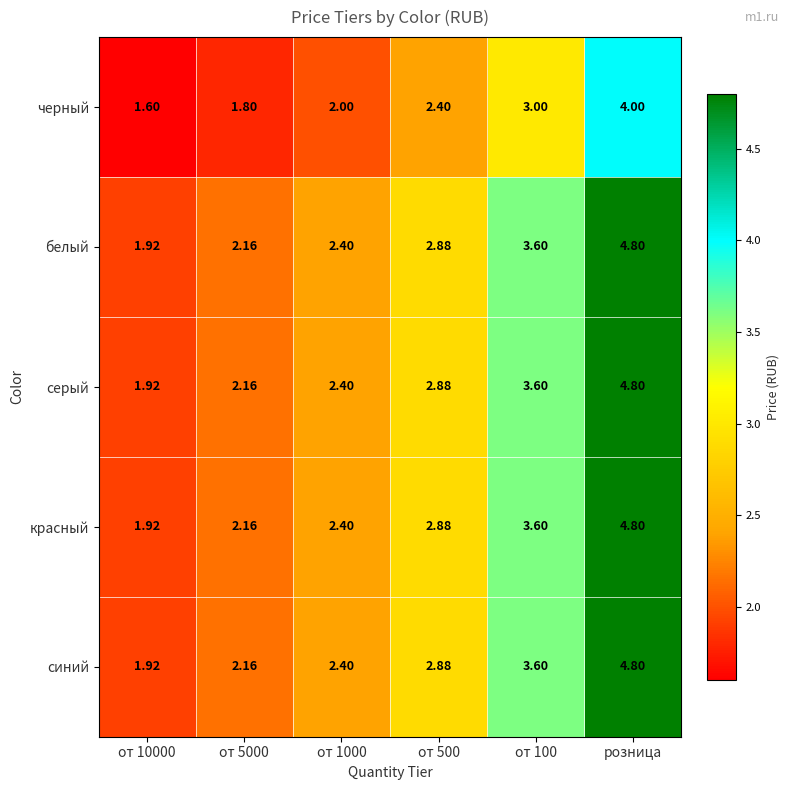

At which label does синий reach its peak?

розница